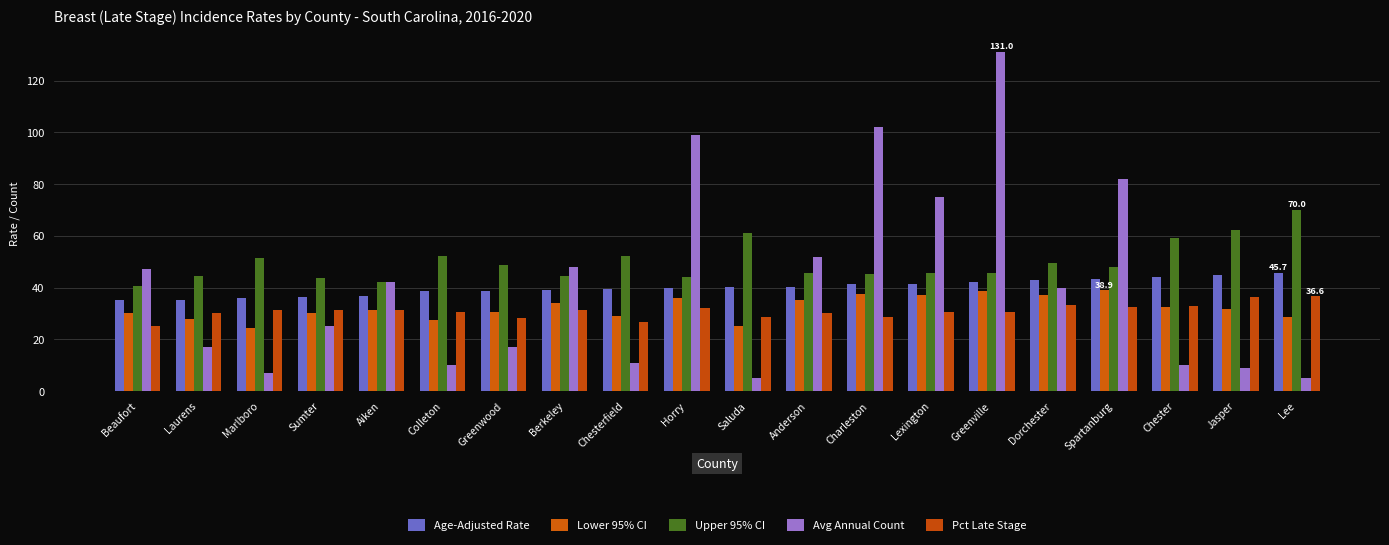

Which category has the lowest value in the Pct Late Stage series?

Beaufort